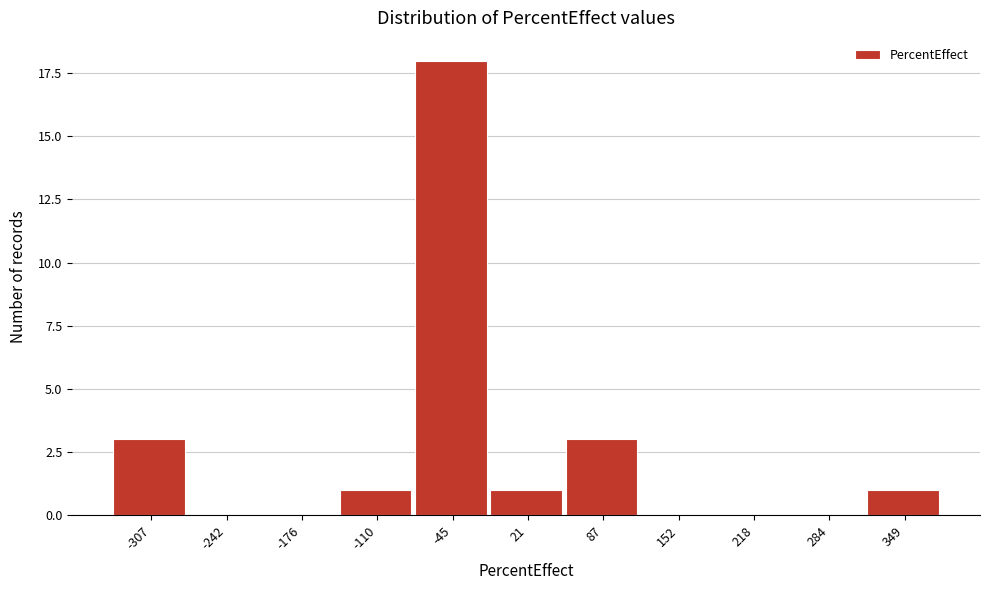

Reading right to left, list all the values displayed in this chart.

349=1	284=0	218=0	152=0	87=3	21=1	-45=18	-110=1	-176=0	-242=0	-307=3